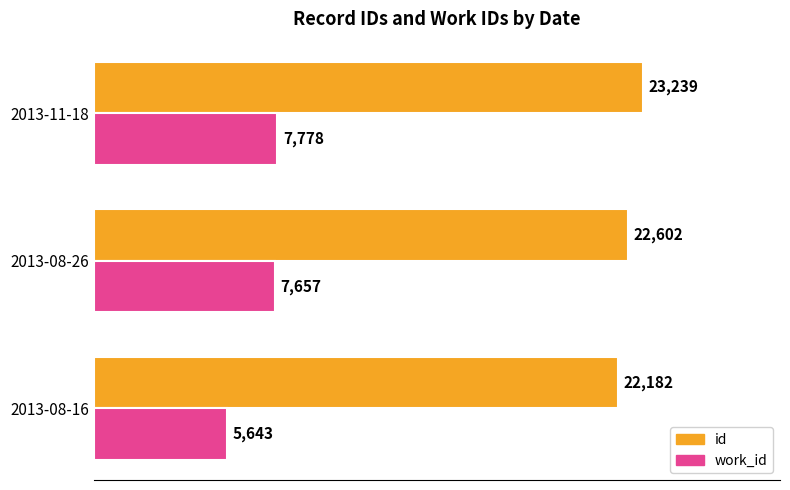

Rank the series at 2013-08-16 from highest to lowest value.

id, work_id